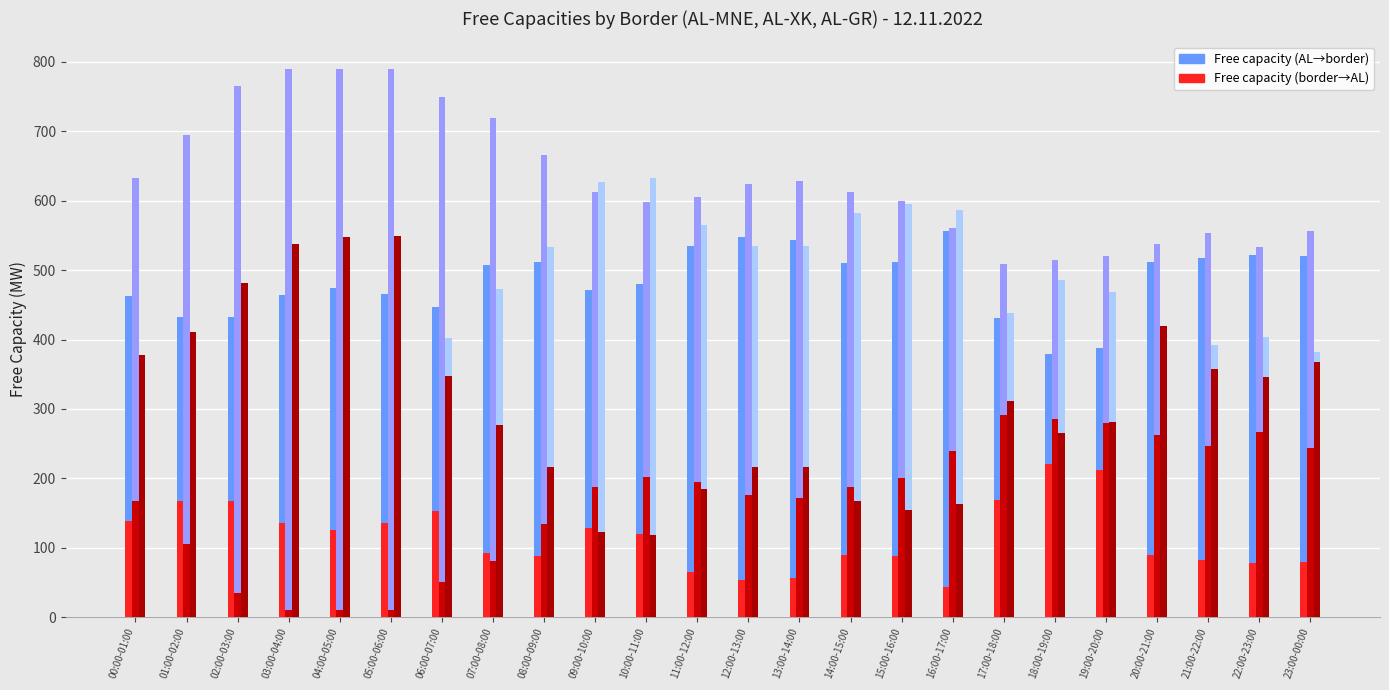

Reading left to right, extract all data points from this chart.

AL-MNE (free): 00:00-01:00=462	01:00-02:00=432	02:00-03:00=432	03:00-04:00=464	04:00-05:00=474	05:00-06:00=465	06:00-07:00=447	07:00-08:00=507	08:00-09:00=512	09:00-10:00=472	10:00-11:00=480	11:00-12:00=535	12:00-13:00=547	13:00-14:00=543	14:00-15:00=510	15:00-16:00=512	16:00-17:00=556	17:00-18:00=431	18:00-19:00=379	19:00-20:00=388	20:00-21:00=511	21:00-22:00=517	22:00-23:00=522	23:00-00:00=521
MNE-AL (free): 00:00-01:00=138	01:00-02:00=168	02:00-03:00=168	03:00-04:00=136	04:00-05:00=126	05:00-06:00=135	06:00-07:00=153	07:00-08:00=93	08:00-09:00=88	09:00-10:00=128	10:00-11:00=120	11:00-12:00=65	12:00-13:00=53	13:00-14:00=57	14:00-15:00=90	15:00-16:00=88	16:00-17:00=44	17:00-18:00=169	18:00-19:00=221	19:00-20:00=212	20:00-21:00=89	21:00-22:00=83	22:00-23:00=78	23:00-00:00=79
AL-XK (free): 00:00-01:00=632	01:00-02:00=695	02:00-03:00=765	03:00-04:00=790	04:00-05:00=790	05:00-06:00=790	06:00-07:00=750	07:00-08:00=719	08:00-09:00=666	09:00-10:00=612	10:00-11:00=598	11:00-12:00=605	12:00-13:00=624	13:00-14:00=629	14:00-15:00=613	15:00-16:00=599	16:00-17:00=561	17:00-18:00=509	18:00-19:00=514	19:00-20:00=521	20:00-21:00=538	21:00-22:00=554	22:00-23:00=533	23:00-00:00=556
XK-AL (free): 00:00-01:00=168	01:00-02:00=105	02:00-03:00=35	03:00-04:00=10	04:00-05:00=10	05:00-06:00=10	06:00-07:00=50	07:00-08:00=81	08:00-09:00=134	09:00-10:00=188	10:00-11:00=202	11:00-12:00=195	12:00-13:00=176	13:00-14:00=171	14:00-15:00=187	15:00-16:00=201	16:00-17:00=239	17:00-18:00=291	18:00-19:00=286	19:00-20:00=279	20:00-21:00=262	21:00-22:00=246	22:00-23:00=267	23:00-00:00=244
AL-GR (free): 00:00-01:00=372	01:00-02:00=339	02:00-03:00=269	03:00-04:00=212	04:00-05:00=202	05:00-06:00=201	06:00-07:00=402	07:00-08:00=473	08:00-09:00=533	09:00-10:00=627	10:00-11:00=632	11:00-12:00=565	12:00-13:00=534	13:00-14:00=534	14:00-15:00=582	15:00-16:00=595	16:00-17:00=587	17:00-18:00=438	18:00-19:00=485	19:00-20:00=469	20:00-21:00=330	21:00-22:00=392	22:00-23:00=404	23:00-00:00=382
GR-AL (free): 00:00-01:00=378	01:00-02:00=411	02:00-03:00=481	03:00-04:00=538	04:00-05:00=548	05:00-06:00=549	06:00-07:00=348	07:00-08:00=277	08:00-09:00=217	09:00-10:00=123	10:00-11:00=118	11:00-12:00=185	12:00-13:00=216	13:00-14:00=216	14:00-15:00=168	15:00-16:00=155	16:00-17:00=163	17:00-18:00=312	18:00-19:00=265	19:00-20:00=281	20:00-21:00=420	21:00-22:00=358	22:00-23:00=346	23:00-00:00=368